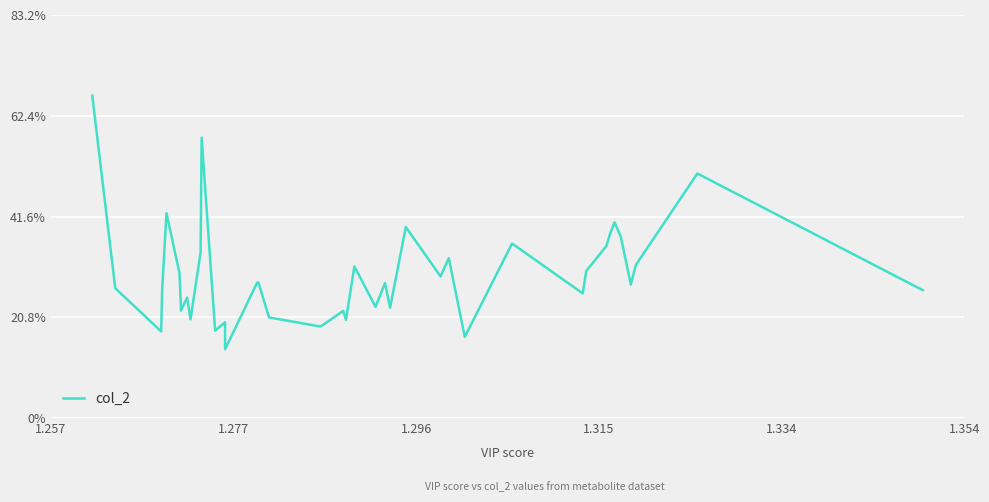

Does the chart have visible grid lines?

Yes